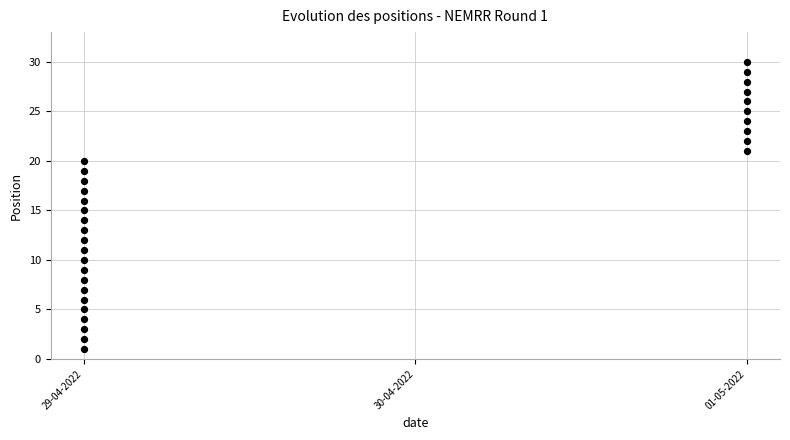

What is the range of Y values (max minus min)?

29